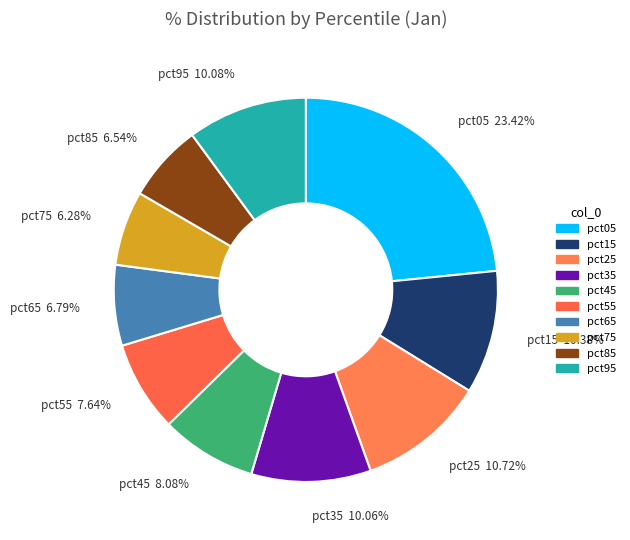

Is the sum of pct25 and pct95 greater than half?

No